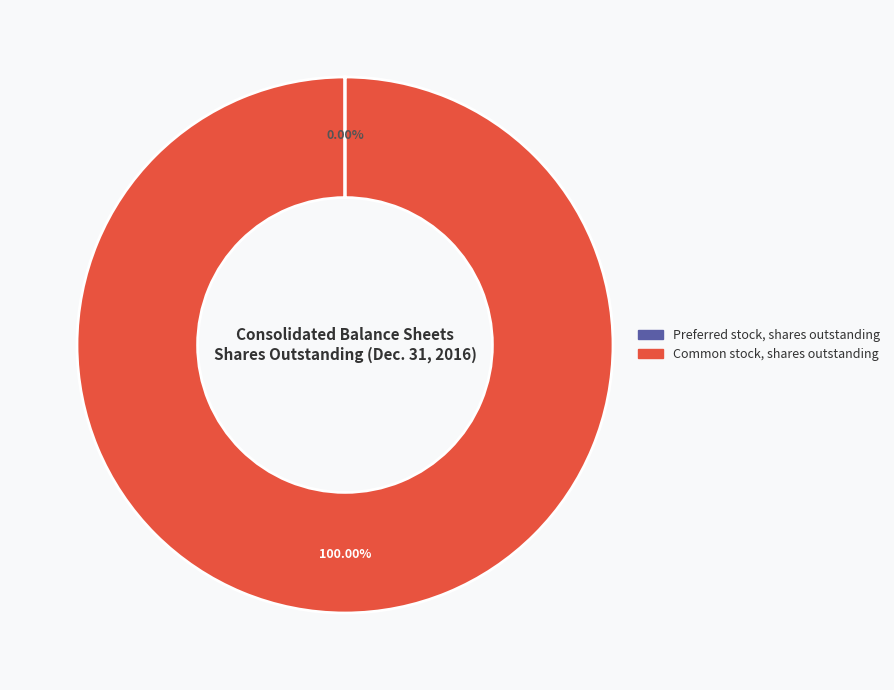

Which category has the biggest portion of the pie?

Common stock, shares outstanding